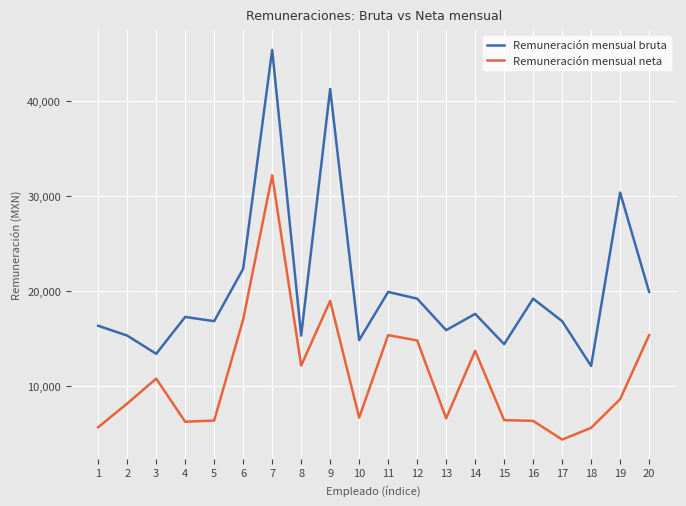

Where does the Remuneración mensual neta series first go above 8654?

3